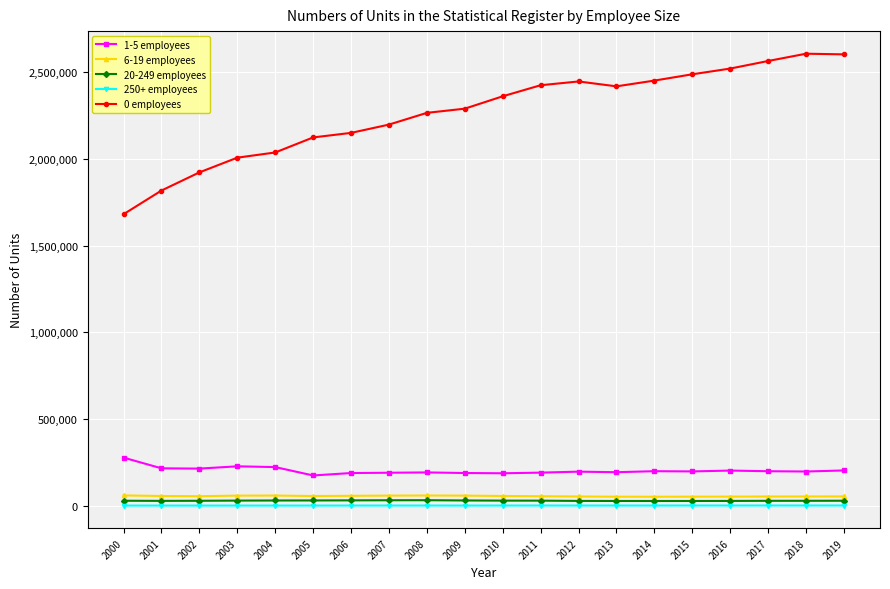

What is the difference between the highest and lowest values at 2008?

2261841